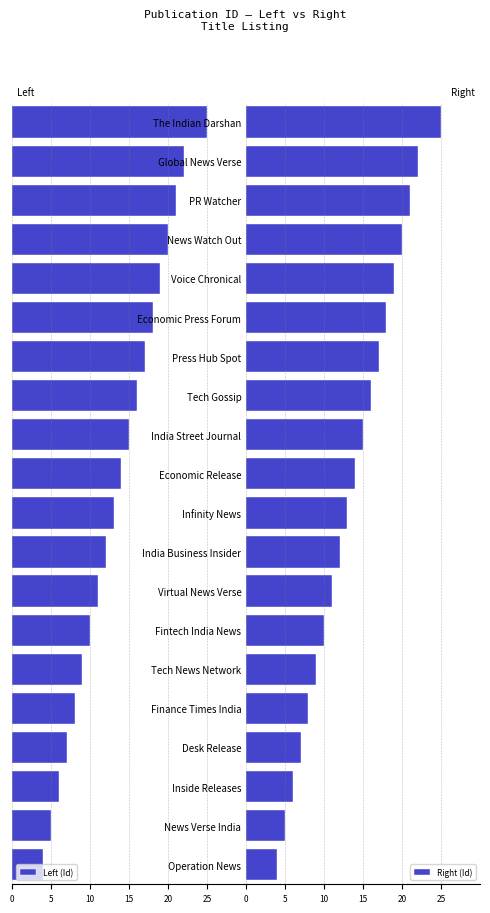

What is the difference between the second highest and second lowest values in the Right (Id) series?

17